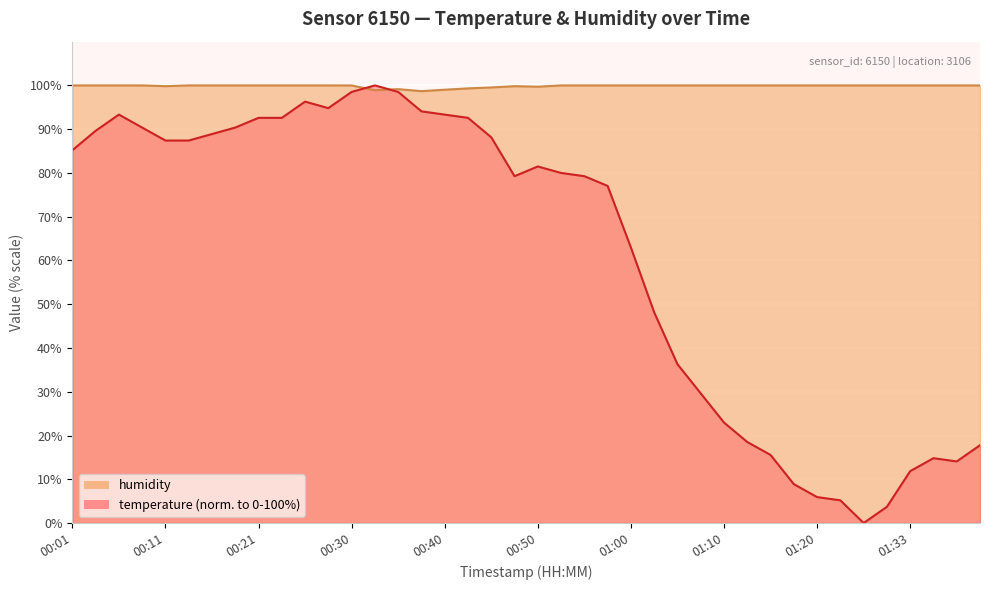

Reading right to left, list all the values displayed in this chart.

temperature: 01:41=17.8	01:39=14.1	01:36=14.8	01:33=11.9	01:31=3.7	01:25=0.0	01:23=5.2	01:20=5.9	01:17=8.9	01:15=15.6	01:12=18.5	01:10=23.0	01:07=29.6	01:05=36.3	01:02=48.1	01:00=63.0	00:57=77.0	00:55=79.3	00:52=80.0	00:50=81.5	00:47=79.3	00:45=88.1	00:43=92.6	00:40=93.3	00:38=94.1	00:35=98.5	00:33=100.0	00:30=98.5	00:28=94.8	00:25=96.3	00:23=92.6	00:21=92.6	00:18=90.4	00:16=88.9	00:13=87.4	00:11=87.4	00:08=90.4	00:06=93.3	00:03=89.6	00:01=85.2
humidity: 01:41=100.0	01:39=100.0	01:36=100.0	01:33=100.0	01:31=100.0	01:25=100.0	01:23=100.0	01:20=100.0	01:17=100.0	01:15=100.0	01:12=100.0	01:10=100.0	01:07=100.0	01:05=100.0	01:02=100.0	01:00=100.0	00:57=100.0	00:55=100.0	00:52=100.0	00:50=99.7	00:47=99.8	00:45=99.5	00:43=99.3	00:40=99.0	00:38=98.7	00:35=99.2	00:33=98.9	00:30=100.0	00:28=100.0	00:25=100.0	00:23=100.0	00:21=100.0	00:18=100.0	00:16=100.0	00:13=100.0	00:11=99.8	00:08=100.0	00:06=100.0	00:03=100.0	00:01=100.0